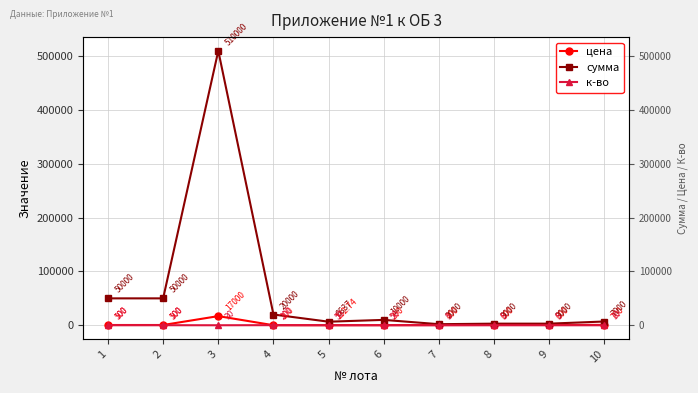

What is the value of the цена point at the 10th from the left?

700.0